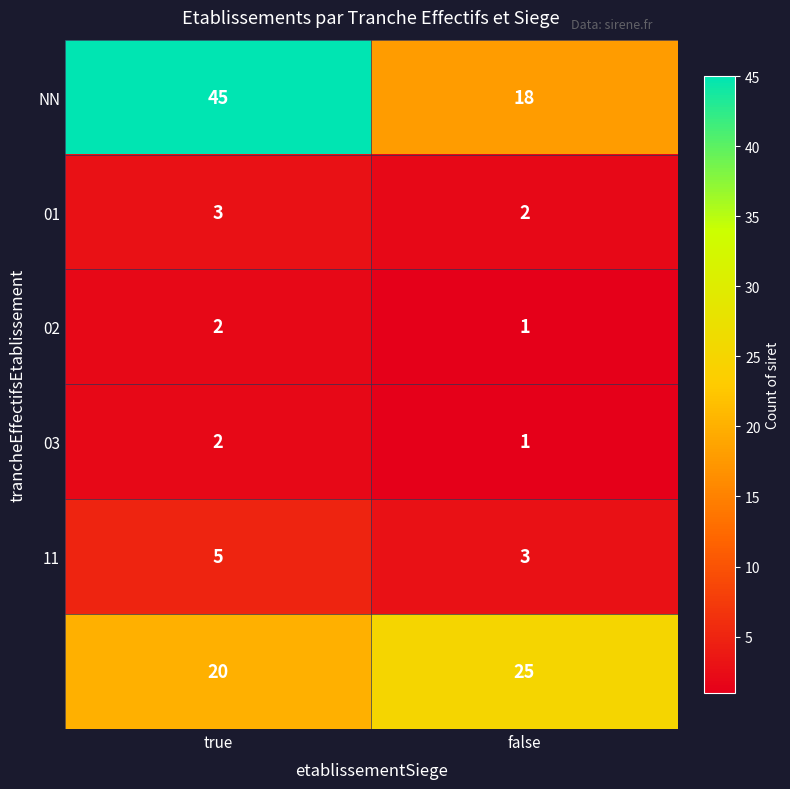

What is the spread (max minus min) of values at false?

24